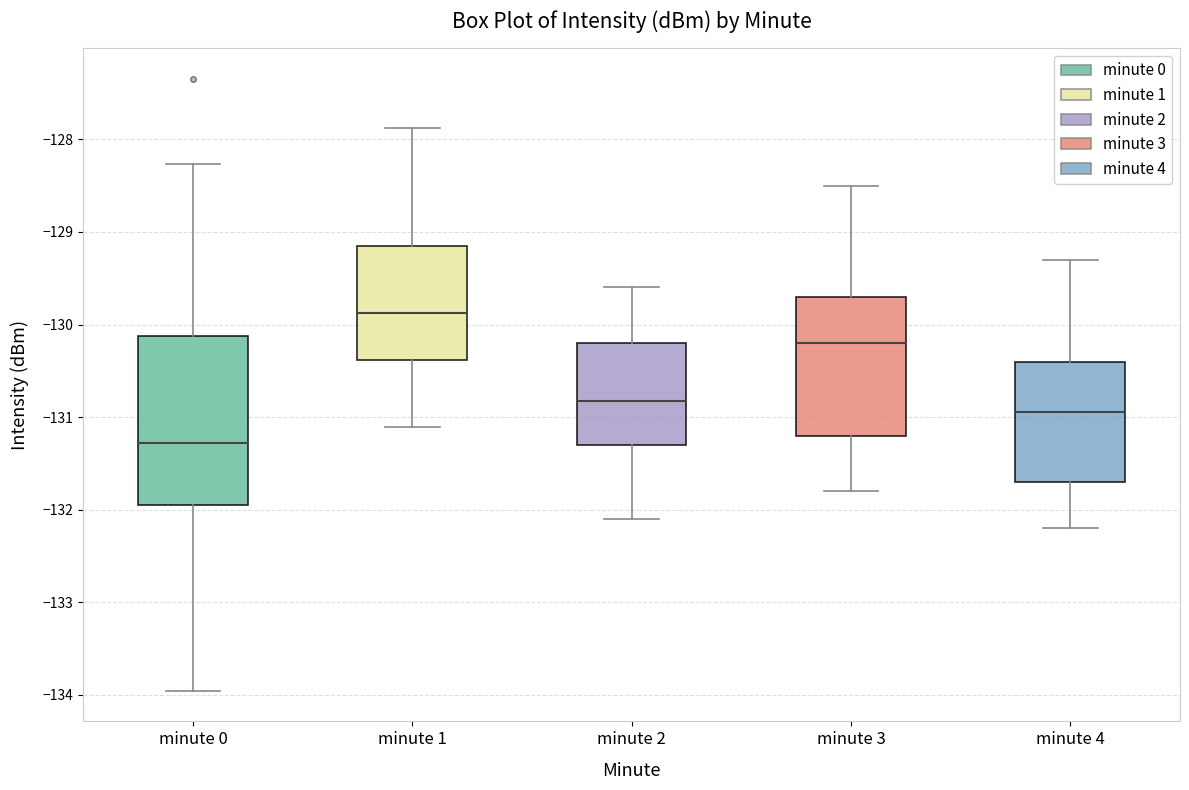

Comparing the boxes themselves (not the whiskers), which one is the tallest?

minute 0